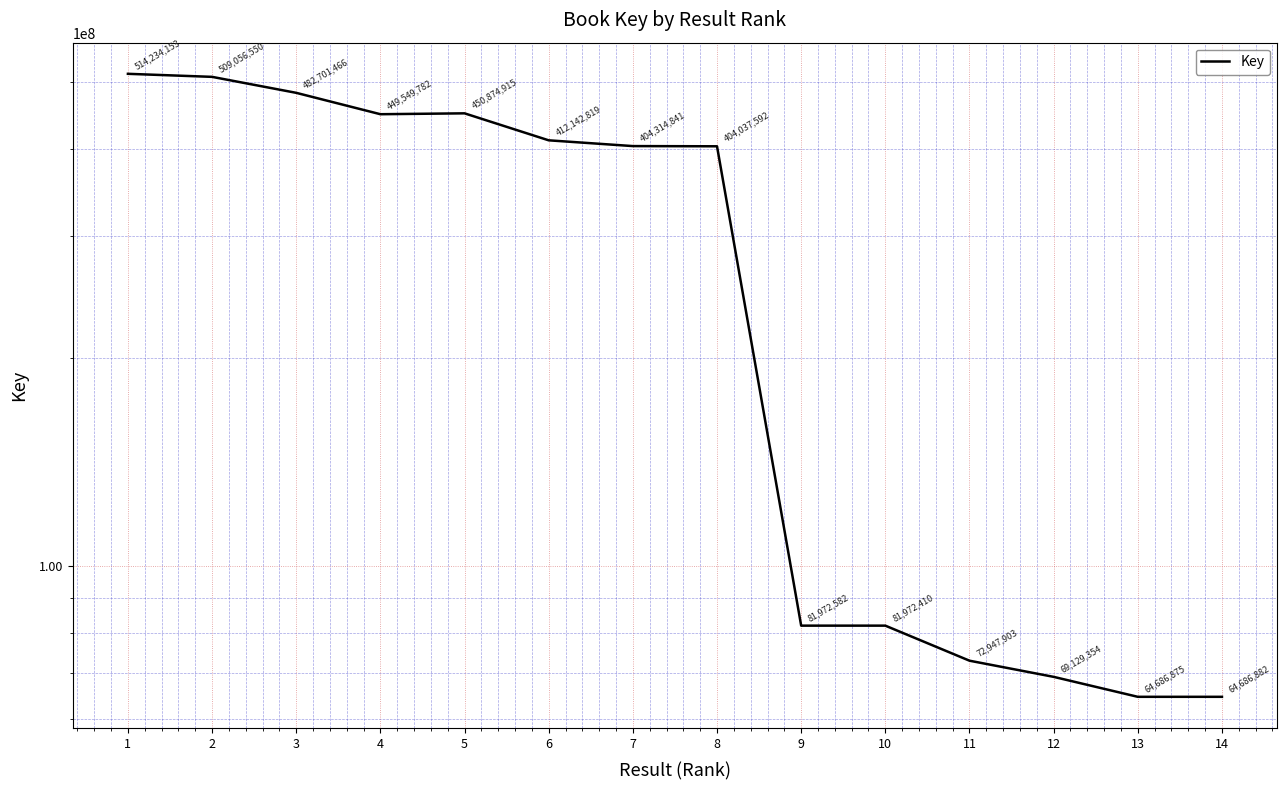

The chart shows a value of 138523456 at 10. True or false?

False